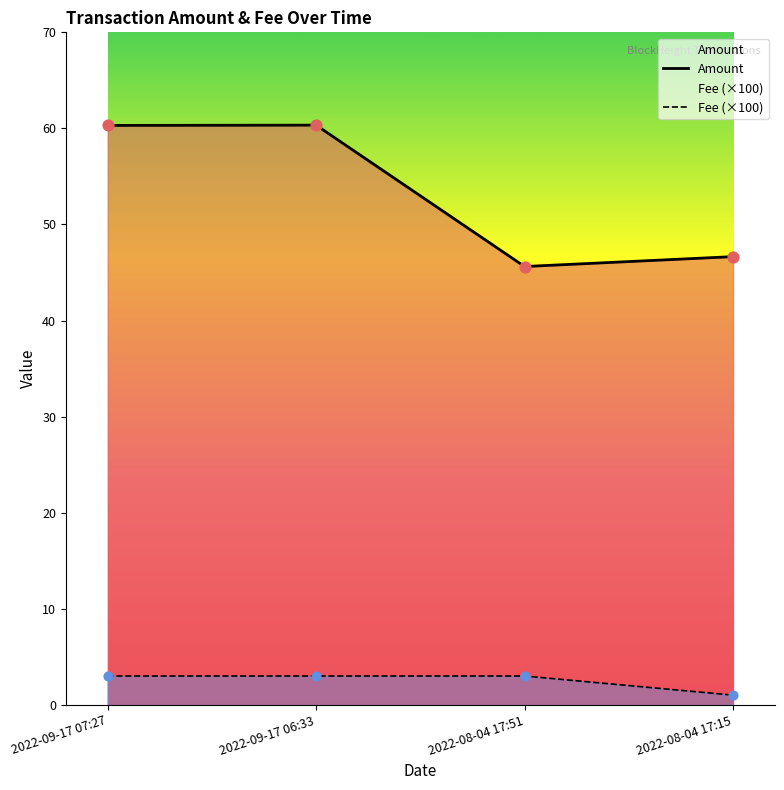

At which category is the sum across all series the highest?

2022-09-17 06:33